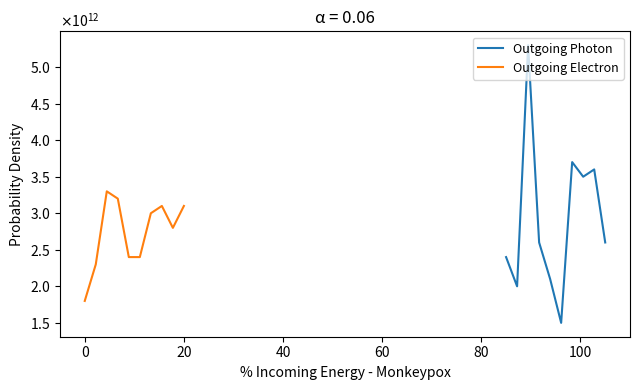

How many lines are shown in the chart?

2